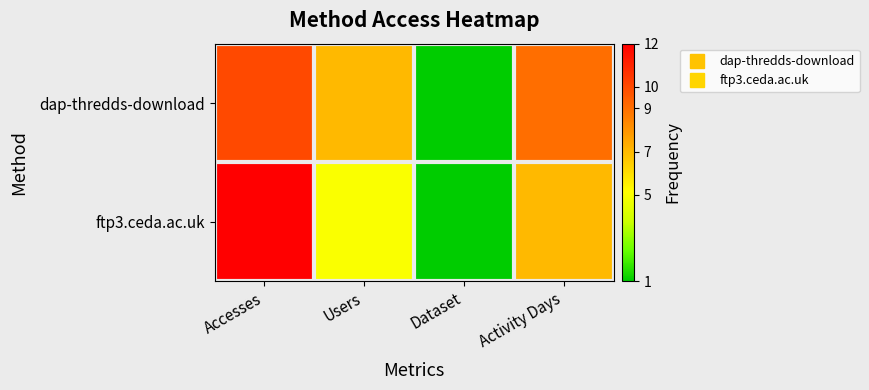

Reading right to left, list all the values displayed in this chart.

dap-thredds-download: Activity Days=9	Dataset=1	Users=7	Accesses=10
ftp3.ceda.ac.uk: Activity Days=7	Dataset=1	Users=5	Accesses=12